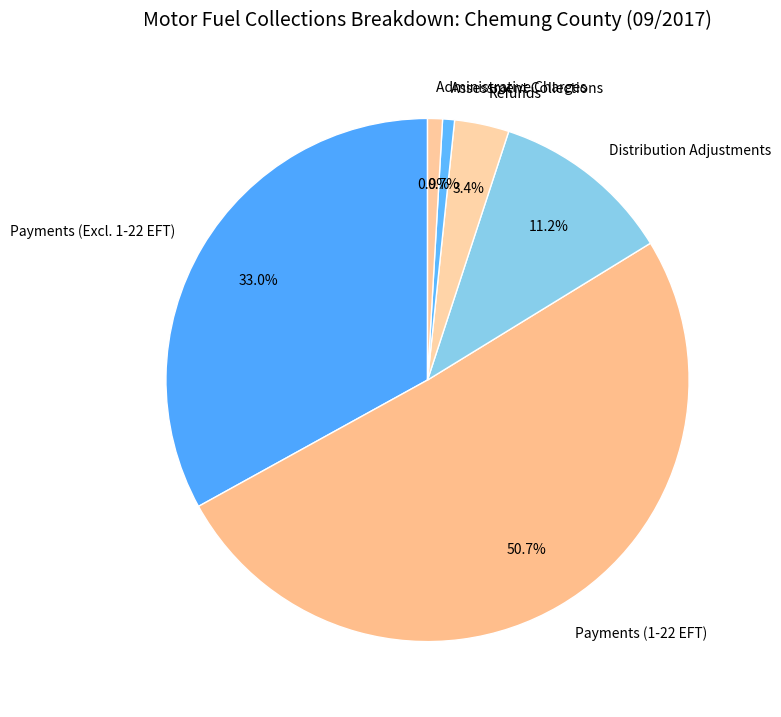

What is the largest slice in the pie chart?

Payments (1-22 EFT)